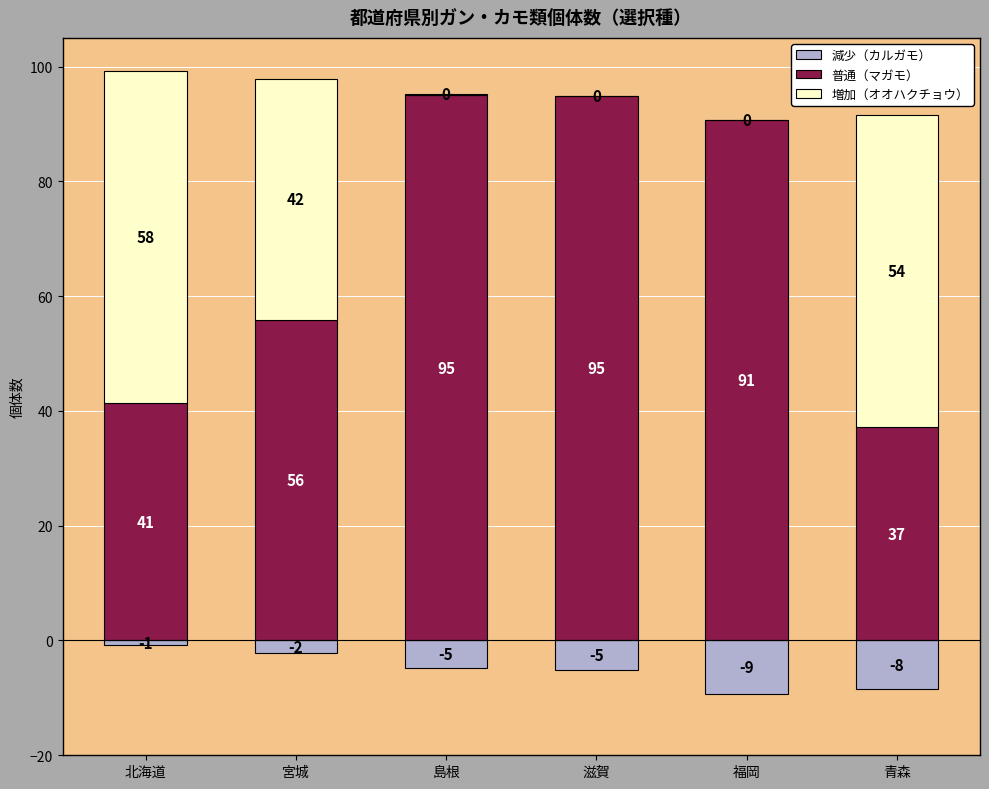

At which category is the sum across all series the highest?

北海道